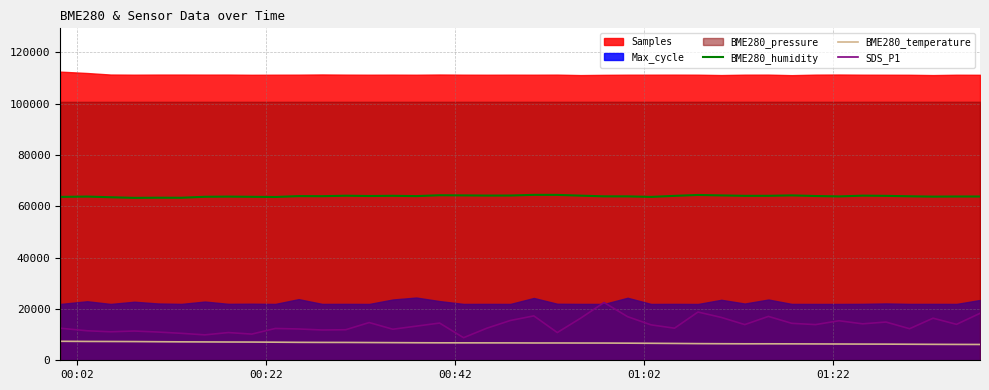

Which series has the largest range (max minus min)?

SDS_P1